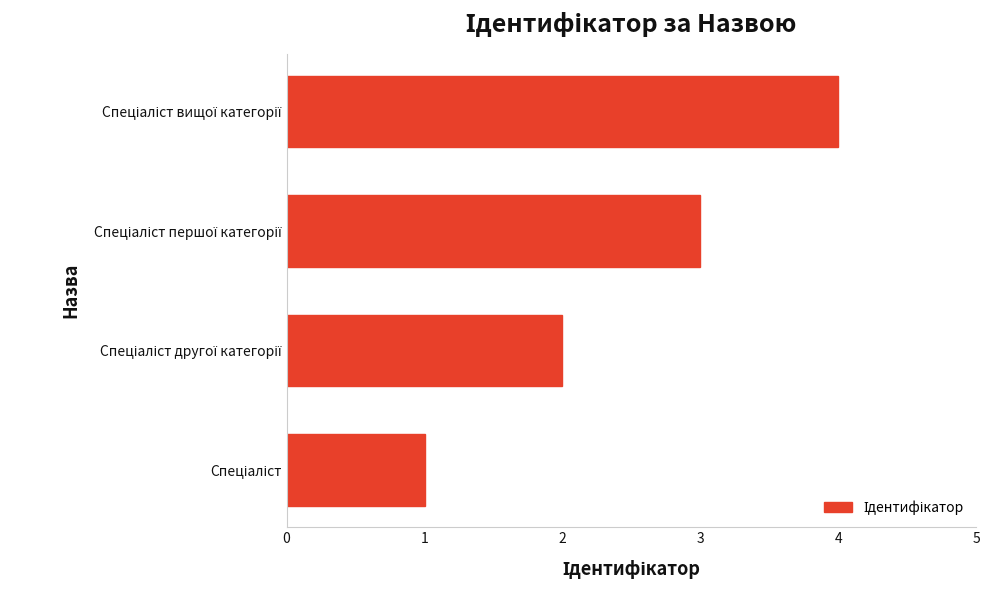

What is the difference between the maximum and minimum values?

3